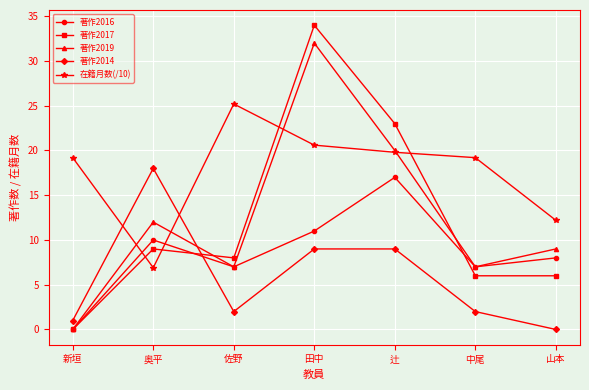

What is the label of the 3rd point from the right?

辻